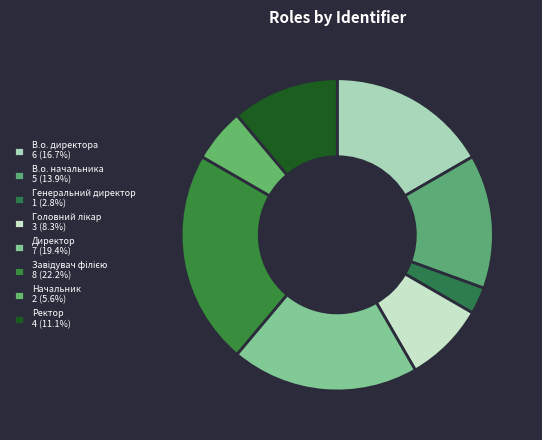

The В.о. директора slice represents 17% of the pie. True or false?

True